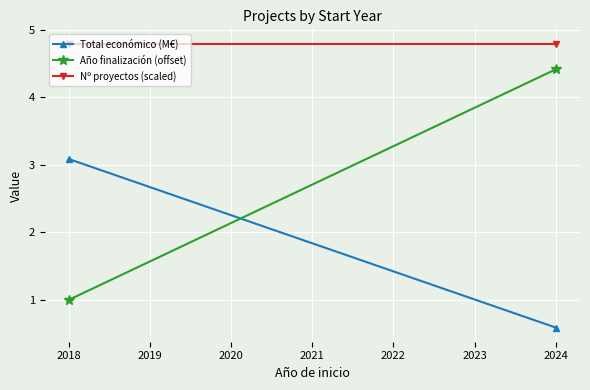

Which series has the largest total across all categories?

Nº proyectos (scaled)